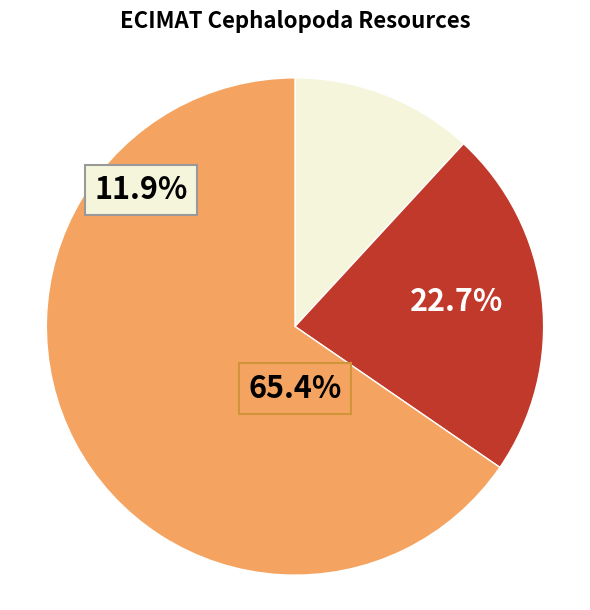

True or false: EMR130 accounts for 11% of the total.

True